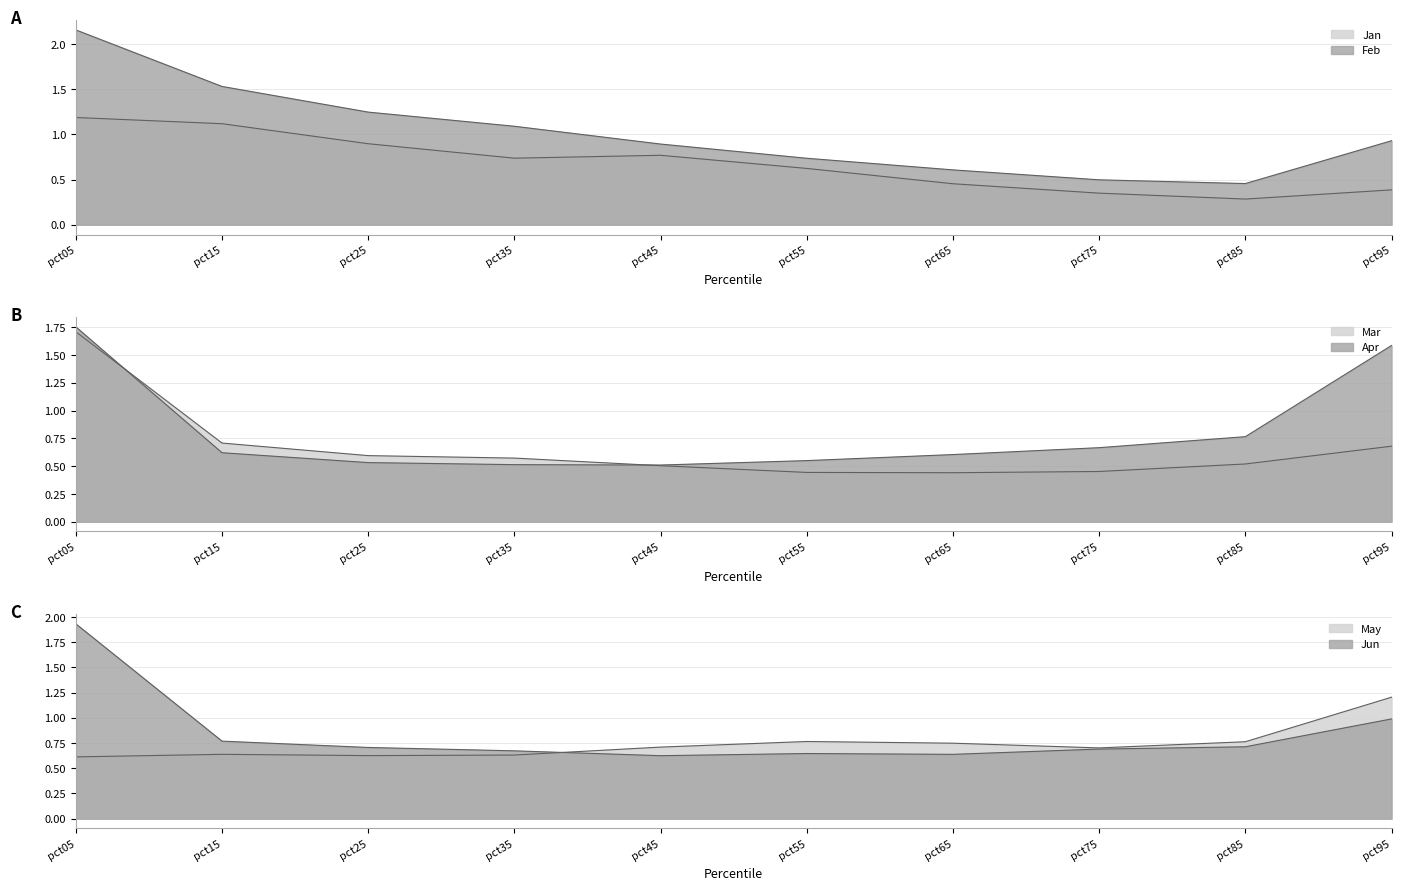

In Jun, how many points are higher than both neighbors (excluding endpoints)?

1